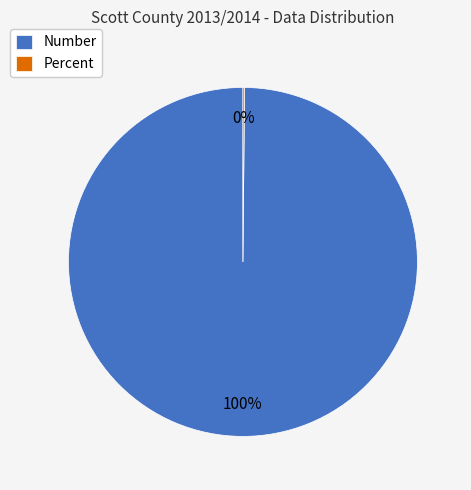

True or false: Number accounts for 100% of the total.

True